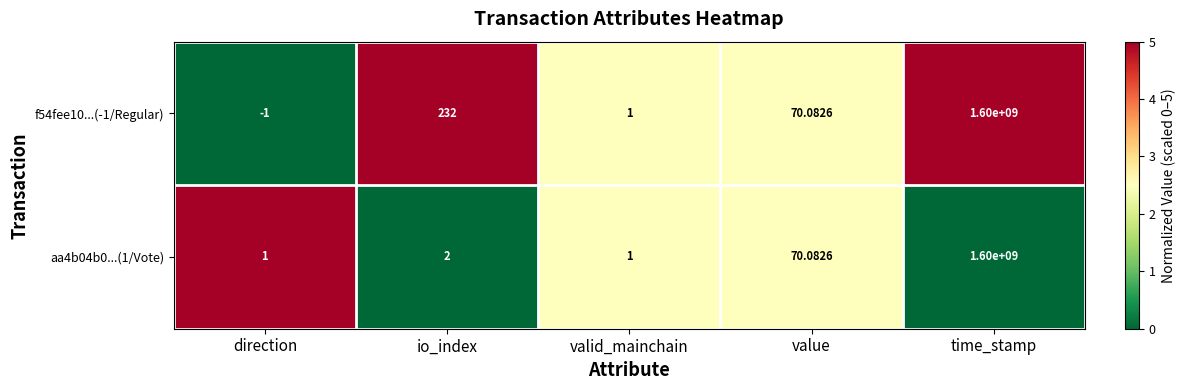

At which category does the chart reach its minimum across all series?

direction